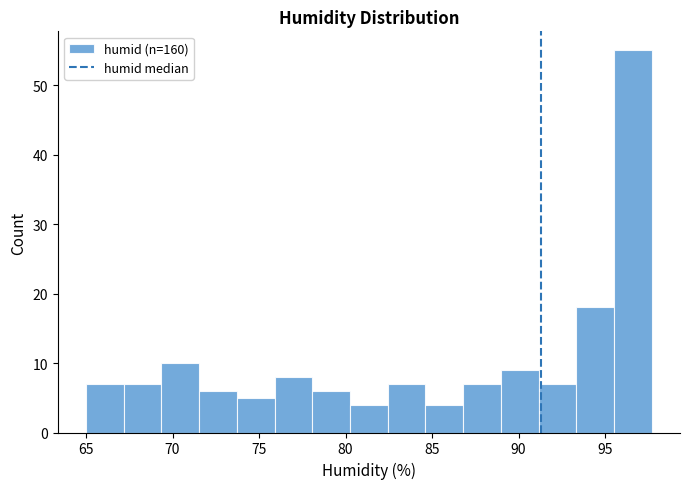

Reading left to right, transcribe this chart: for each bar, give the range it covers on the x-axis and its height. Neither the bar edges nor the heights are printed on the chart, so give them approximately, as read against the axes.

65.0 to 67.0: 7
67.0 to 69.5: 7
69.5 to 71.5: 10
71.5 to 73.5: 6
73.5 to 76.0: 5
76.0 to 78.0: 8
78.0 to 80.5: 6
80.5 to 82.5: 4
82.5 to 84.5: 7
84.5 to 87.0: 4
87.0 to 89.0: 7
89.0 to 91.0: 9
91.0 to 93.5: 7
93.5 to 95.5: 18
95.5 to 97.5: 55